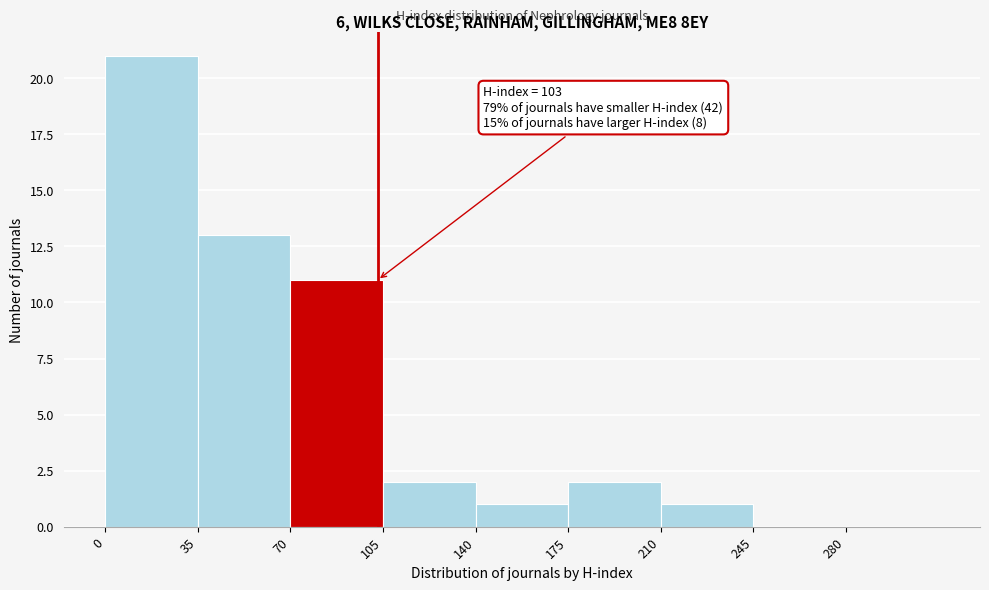

Over which range of the x-axis is the bar tallest?

0 to 35